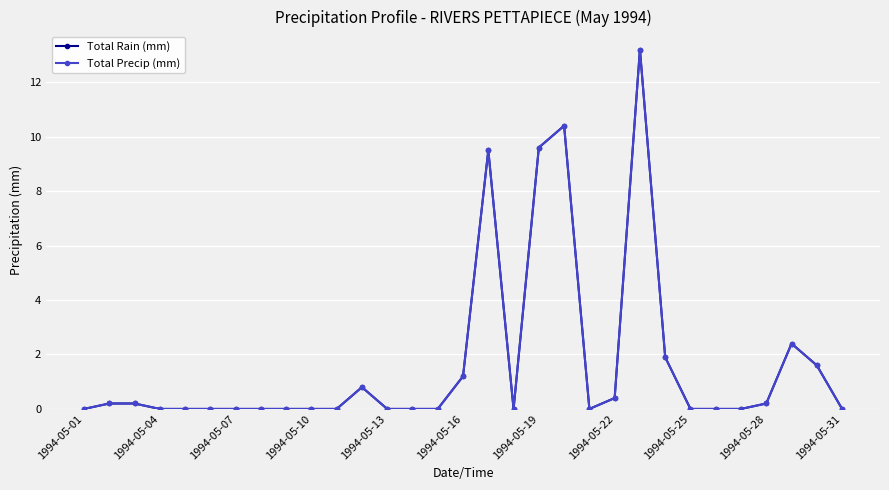

In Total Precip (mm), how many points are higher than both neighbors (excluding endpoints)?

5